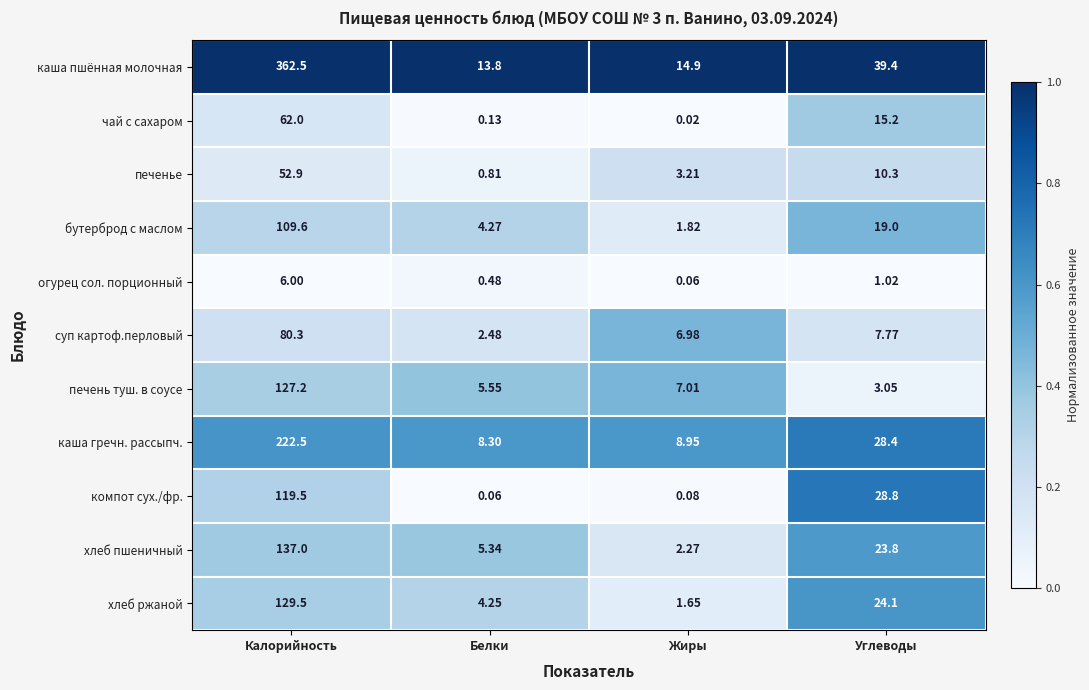

Which series has the largest range (max minus min)?

каша пшённая молочная